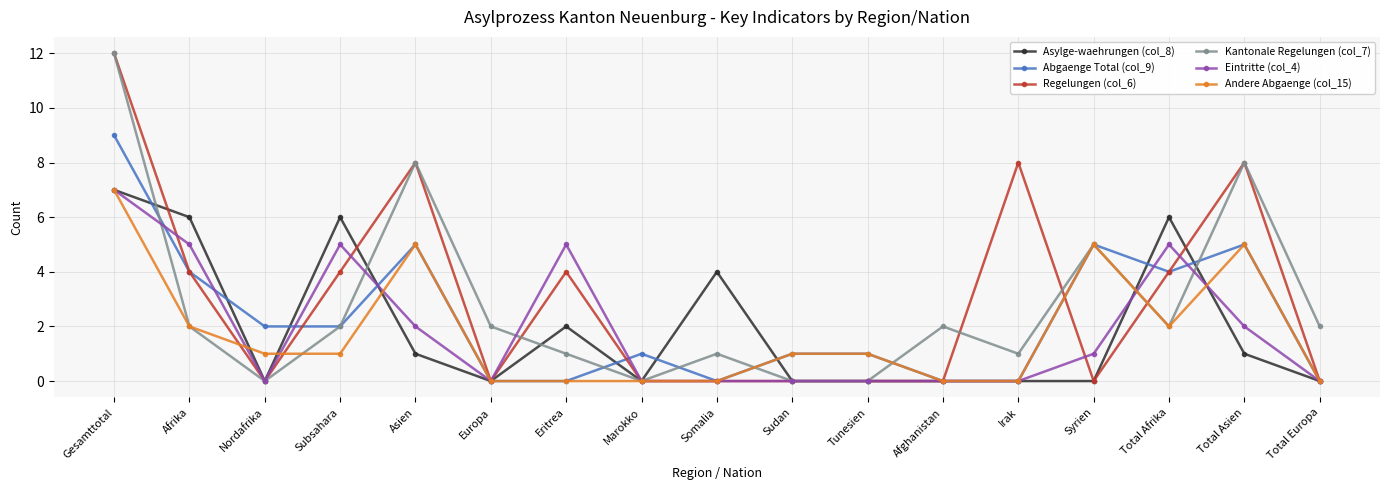

Which category has the highest value across all series?

Gesamttotal